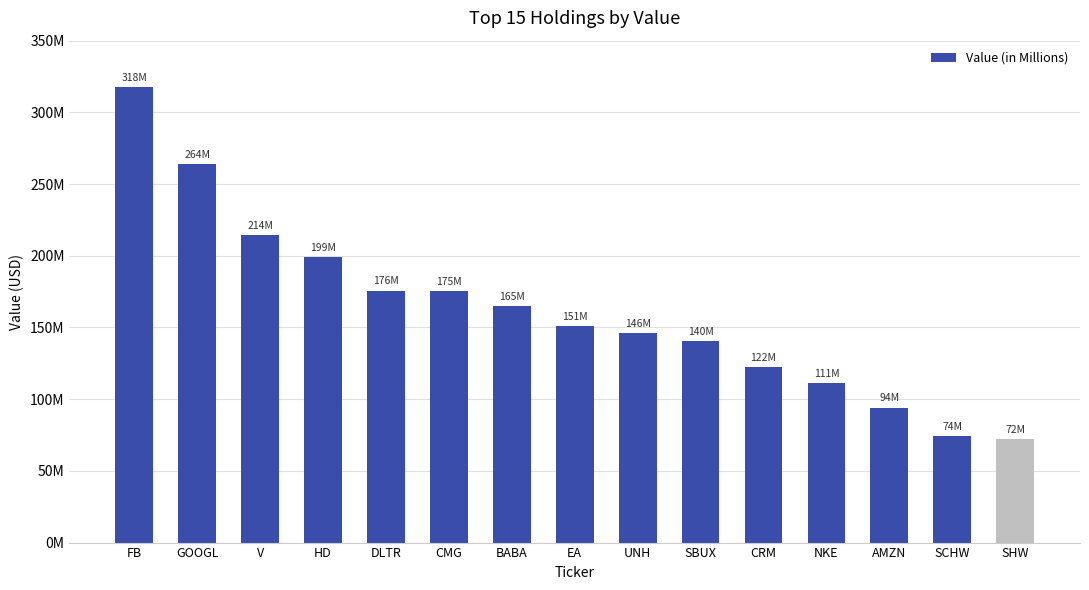

Which category has the lowest value across all series?

SHW